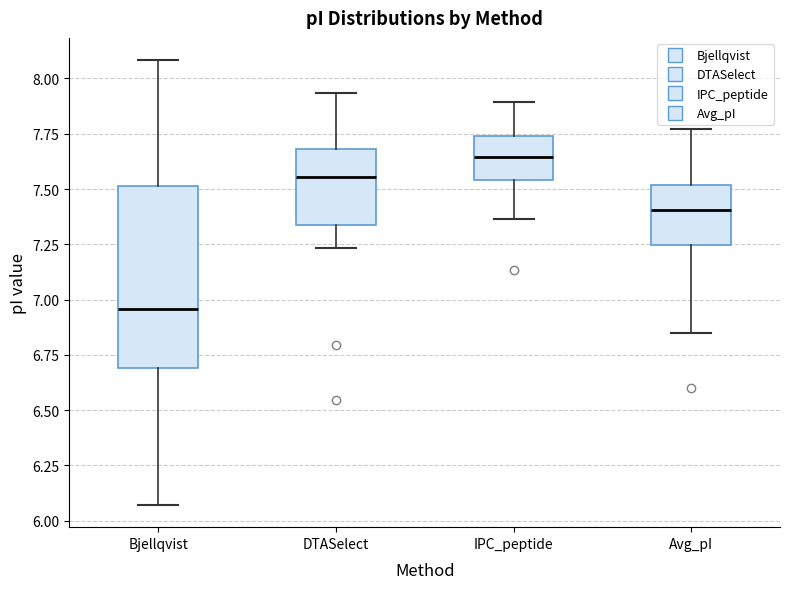

Which box is the tallest, from its lower edge to its upper edge?

Bjellqvist